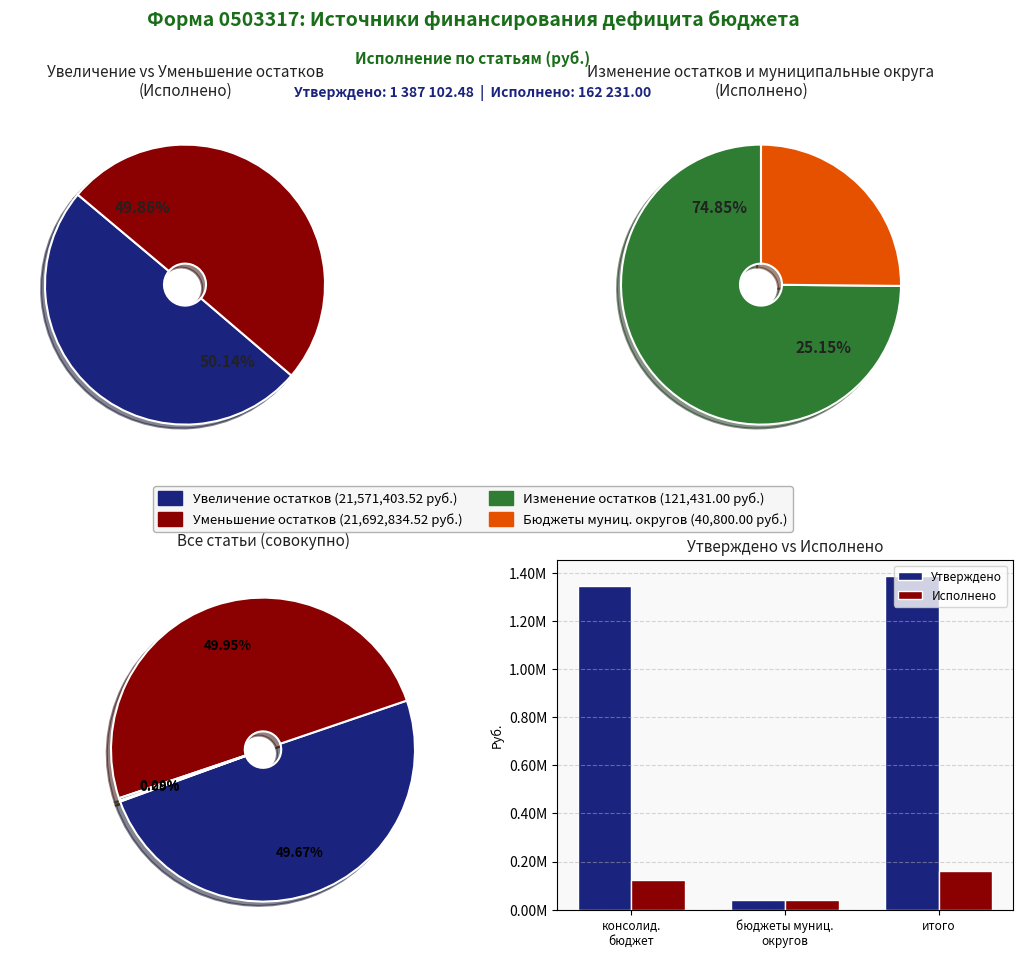

At бюджеты муниц. округов, list the series in order from largest to smallest.

Утверждено, Исполнено